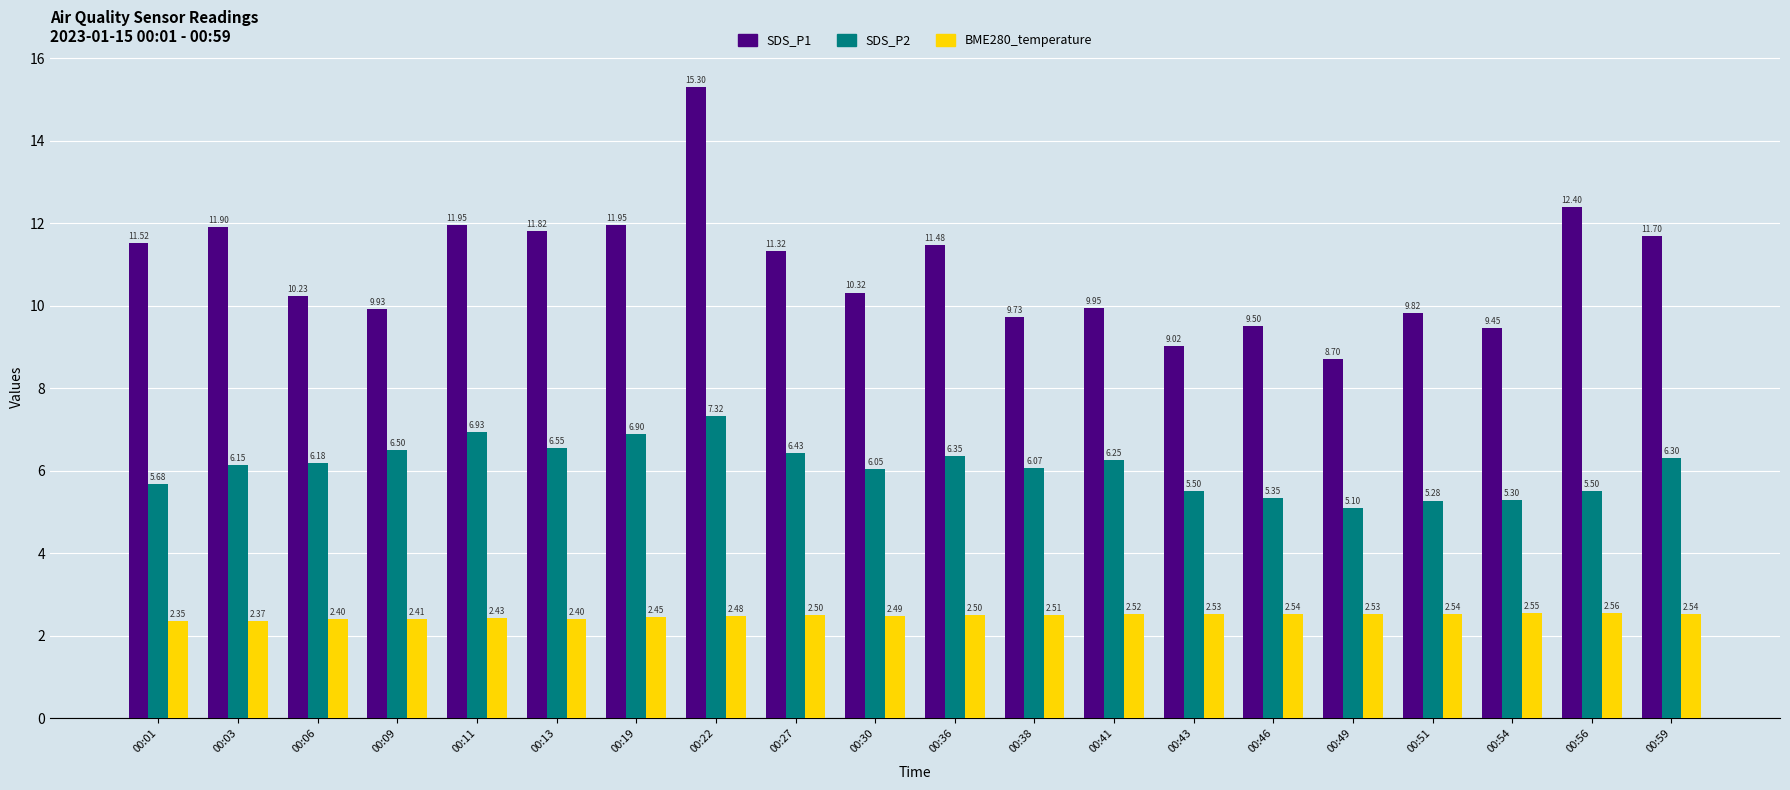

Between 00:54 and 00:59, which series saw the biggest shift?

SDS_P1